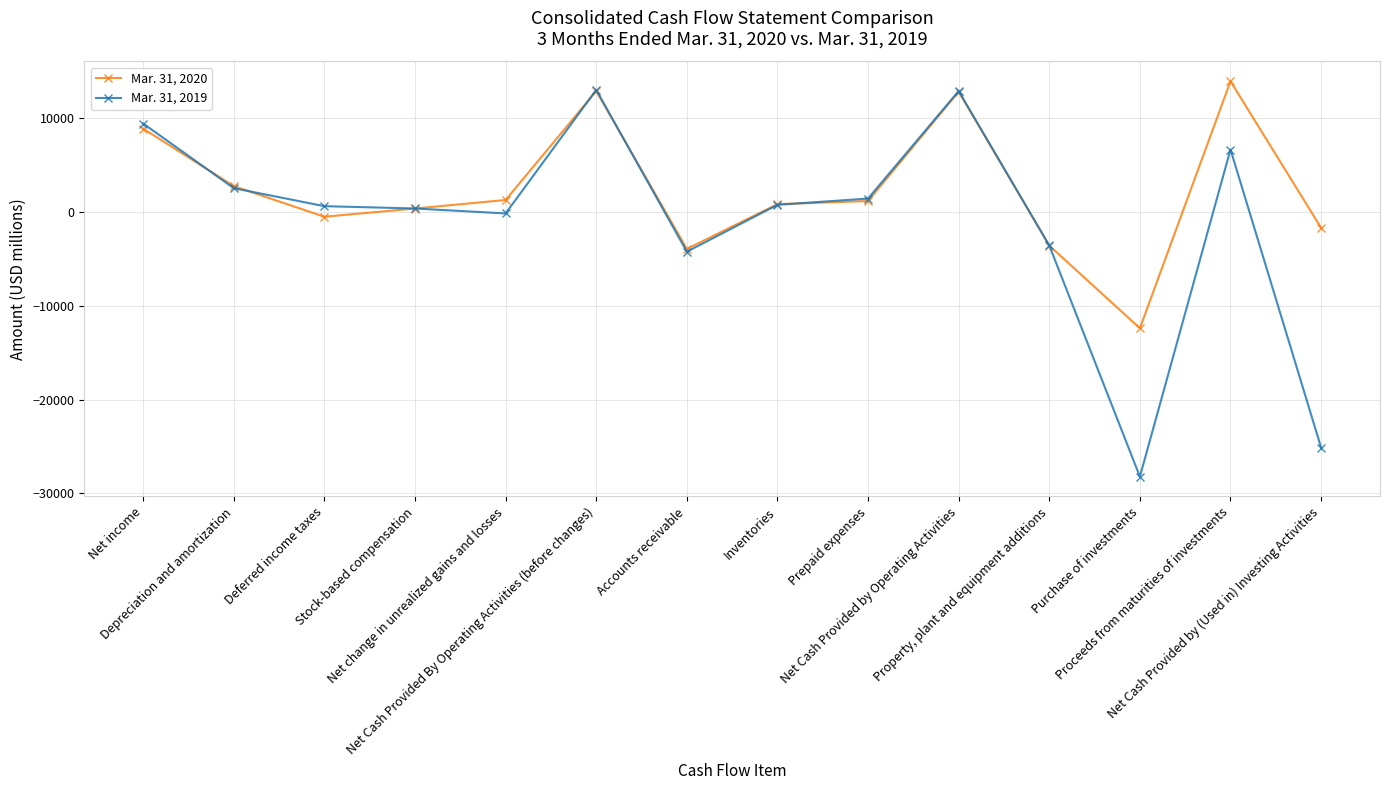

What value does the Mar. 31, 2019 series have at Depreciation and amortization?

2546